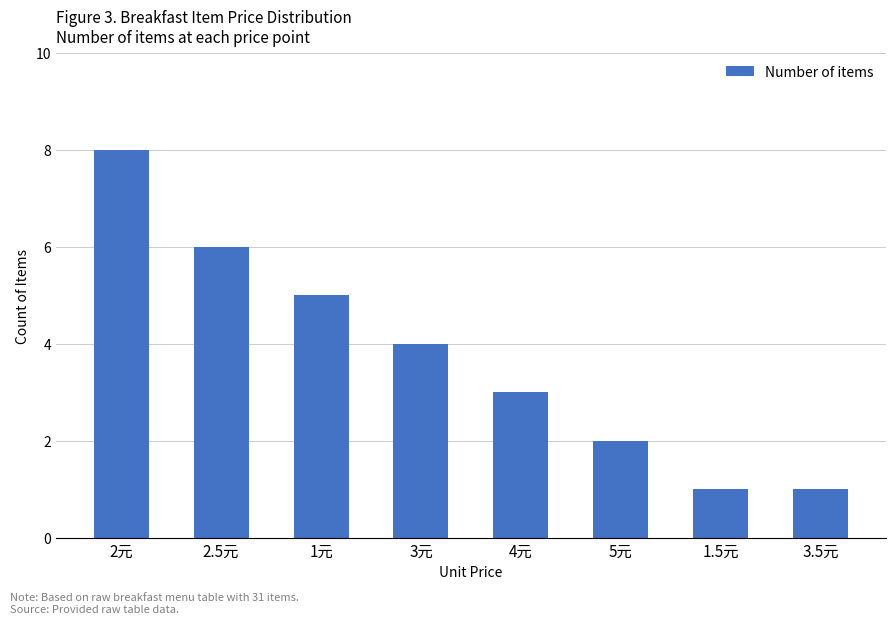

Which has a higher value, 2.5元 or 1元?

2.5元